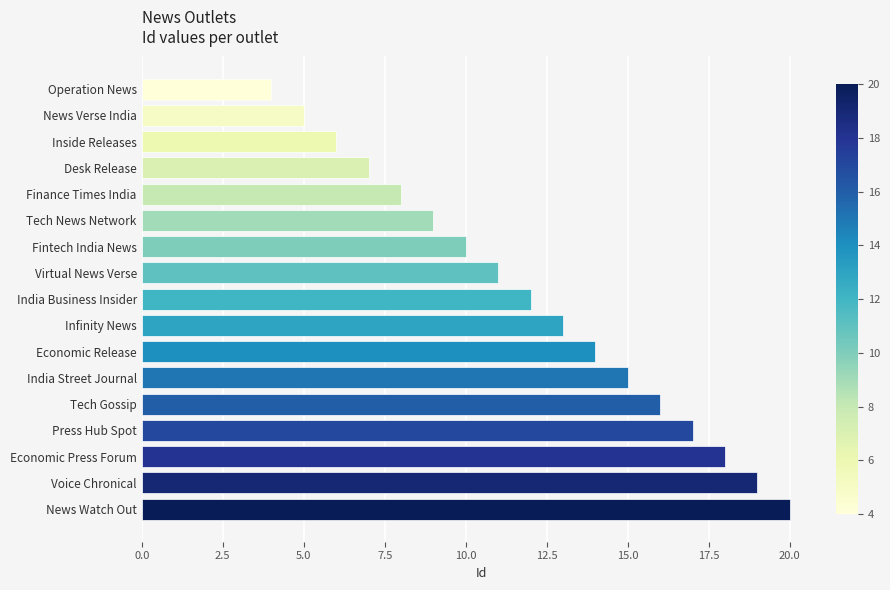

Reading top to bottom, list all the values displayed in this chart.

Operation News=4	News Verse India=5	Inside Releases=6	Desk Release=7	Finance Times India=8	Tech News Network=9	Fintech India News=10	Virtual News Verse=11	India Business Insider=12	Infinity News=13	Economic Release=14	India Street Journal=15	Tech Gossip=16	Press Hub Spot=17	Economic Press Forum=18	Voice Chronical=19	News Watch Out=20